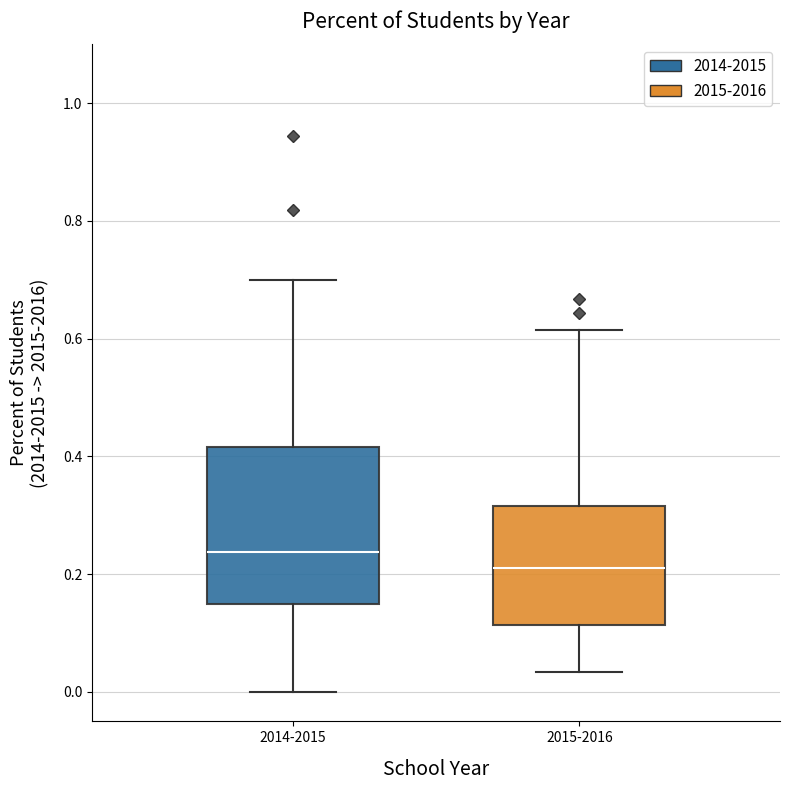

Where does the median line of the box for 2014-2015 sit on the y-axis? The values are not printed on the chart, so give them approximately, as read against the axis.

0.24